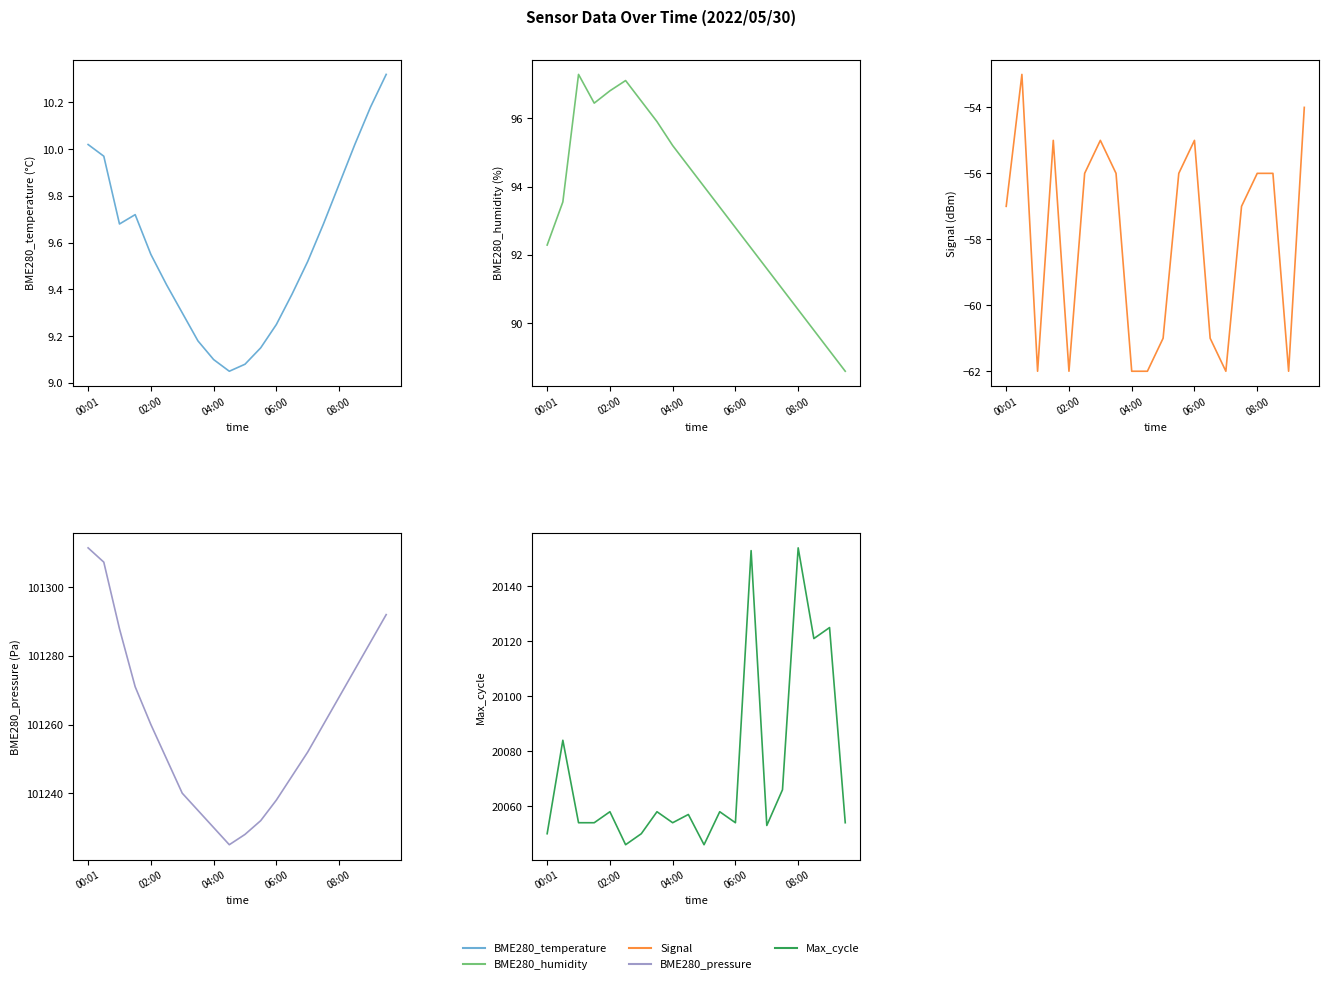

What are all the series names shown in the legend?

BME280_temperature, BME280_humidity, Signal, BME280_pressure, Max_cycle